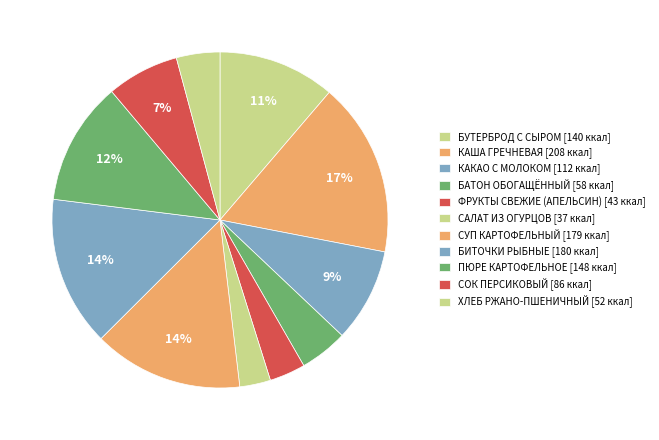

Count the number of slices in the pie.

11